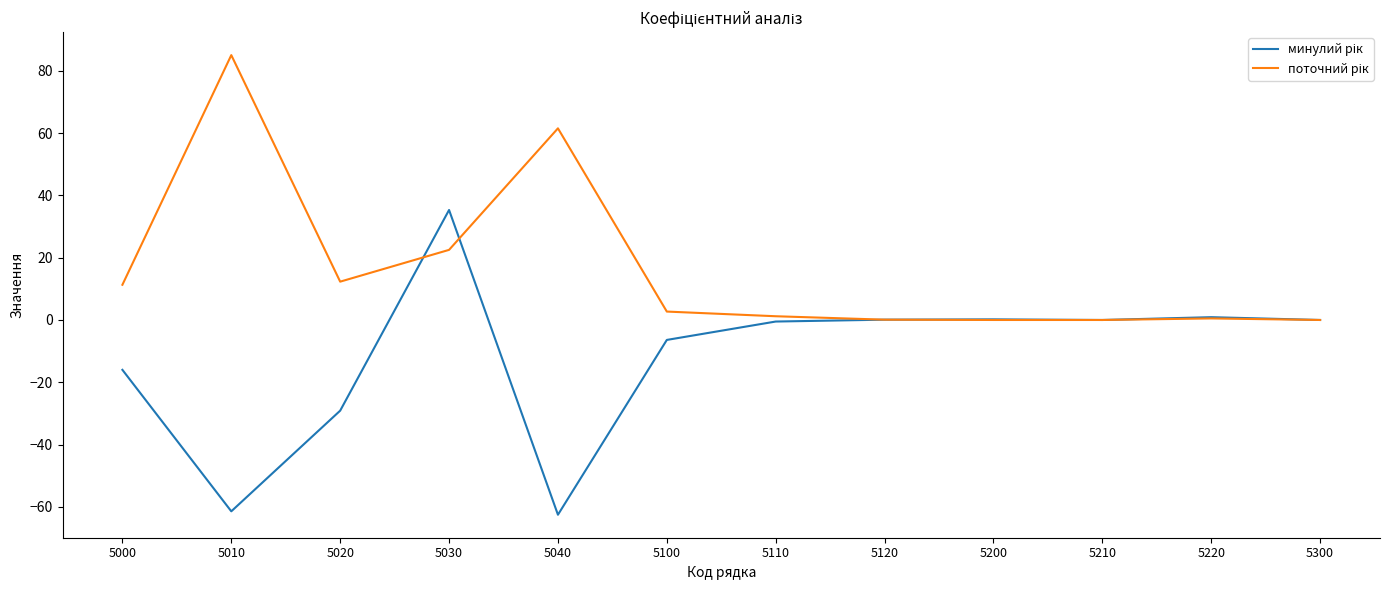

At which category does the chart reach its peak across all series?

5010